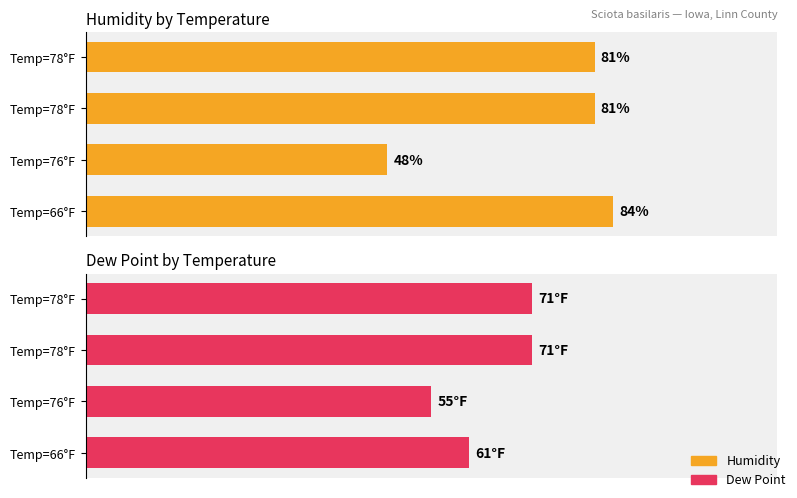

What is the value of the Humidity bar at the 3rd from the left?

81